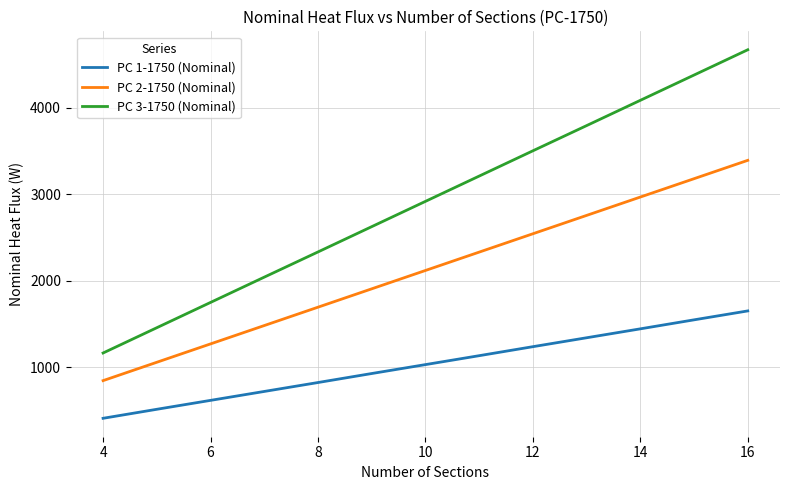

At how many categories does at least one series exceed 3991?

3